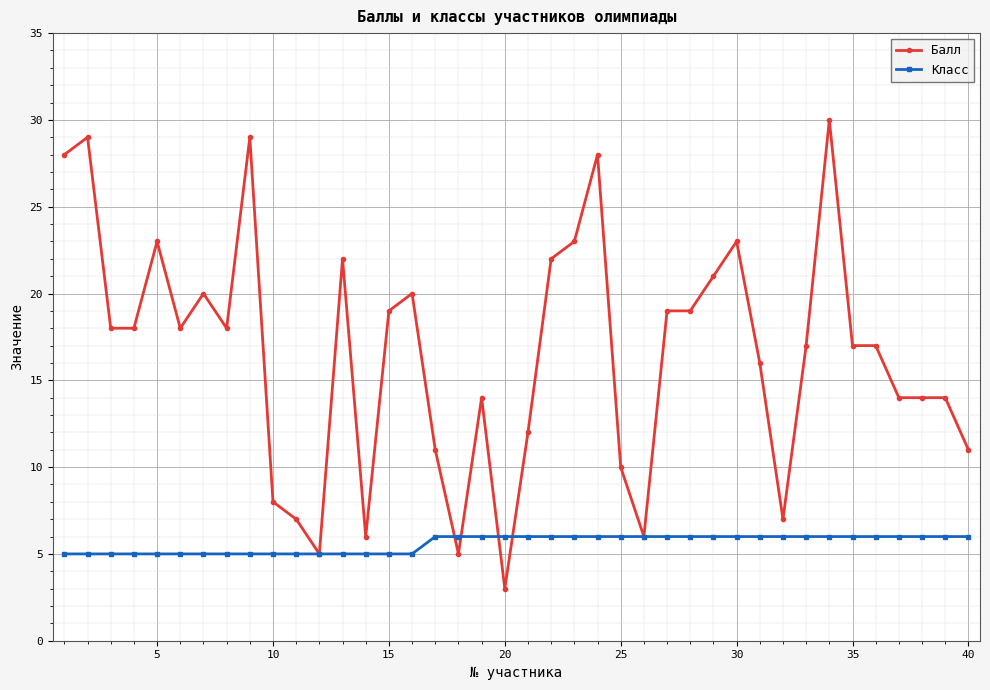

What is the highest value of the Класс series?

6